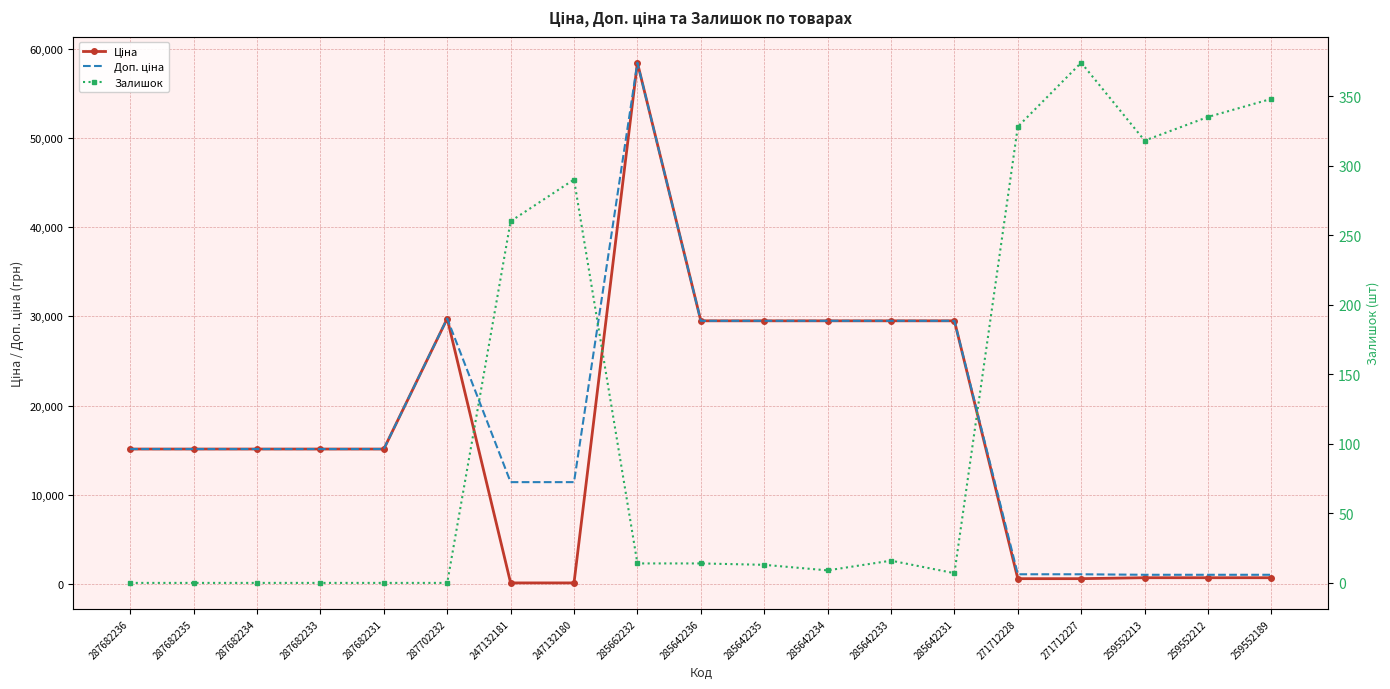

Where is the first local maximum for Ціна?

287702232